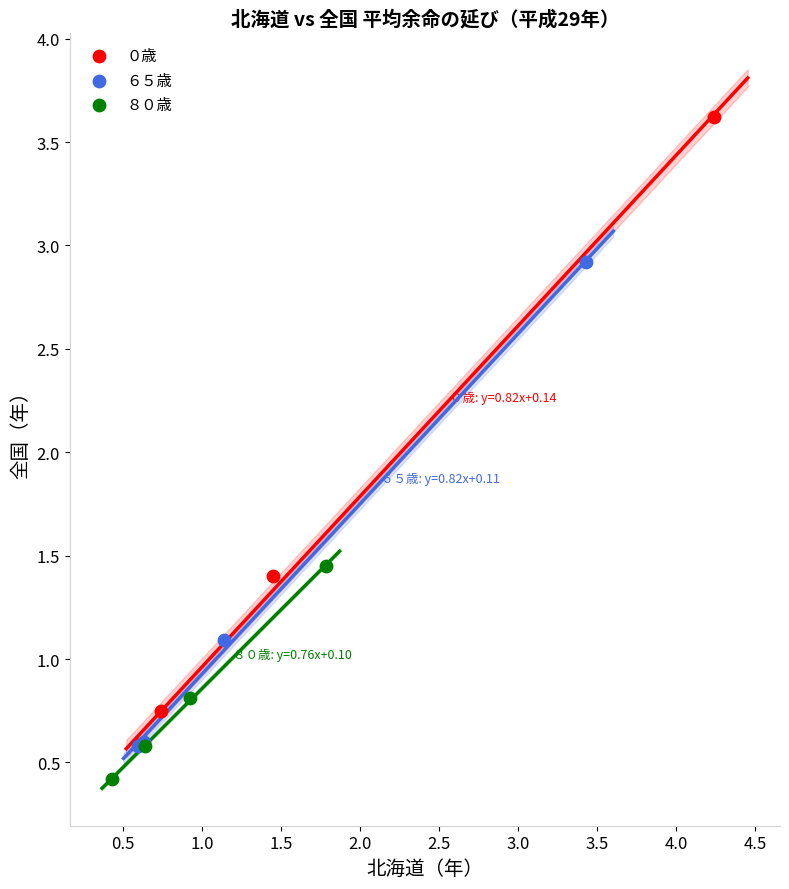

Which series contains the lowest Y value?

８０歳